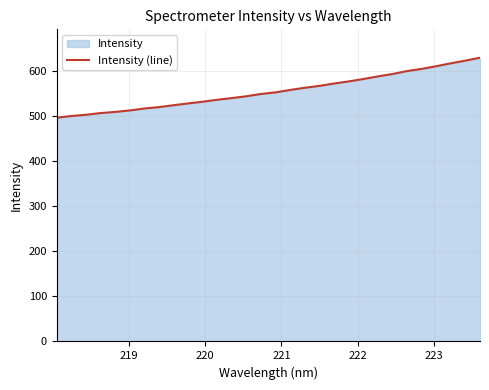

What is the difference between the maximum and minimum values?

132.9